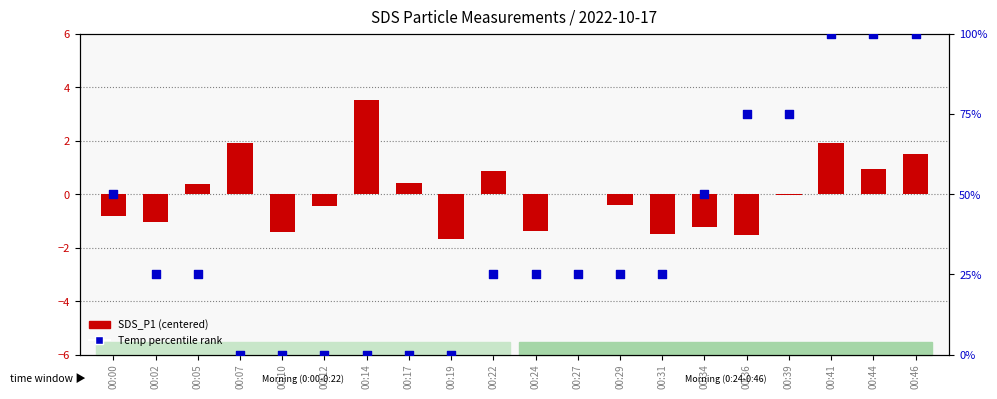

Which series has the largest total across all categories?

Temp percentile rank